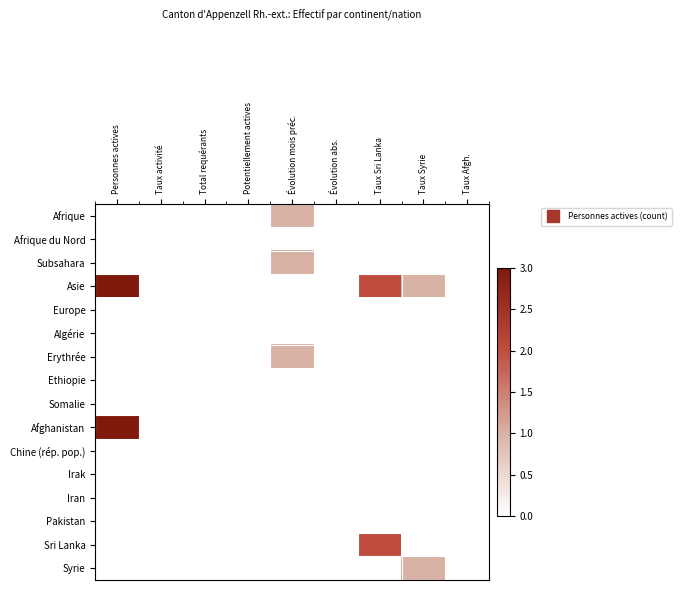

Reading right to left, transcribe all the data shown in this chart.

Afrique: Taux Afgh.=0	Taux Syrie=0	Taux Sri Lanka=0	Évolution abs.=0	Évolution mois préc.=1	Potentiellement actives=0	Total requérants=0	Taux activité=0	Personnes actives=0
Afrique du Nord: Taux Afgh.=0	Taux Syrie=0	Taux Sri Lanka=0	Évolution abs.=0	Évolution mois préc.=0	Potentiellement actives=0	Total requérants=0	Taux activité=0	Personnes actives=0
Subsahara: Taux Afgh.=0	Taux Syrie=0	Taux Sri Lanka=0	Évolution abs.=0	Évolution mois préc.=1	Potentiellement actives=0	Total requérants=0	Taux activité=0	Personnes actives=0
Asie: Taux Afgh.=0	Taux Syrie=1	Taux Sri Lanka=2	Évolution abs.=0	Évolution mois préc.=0	Potentiellement actives=0	Total requérants=0	Taux activité=0	Personnes actives=3
Europe: Taux Afgh.=0	Taux Syrie=0	Taux Sri Lanka=0	Évolution abs.=0	Évolution mois préc.=0	Potentiellement actives=0	Total requérants=0	Taux activité=0	Personnes actives=0
Algérie: Taux Afgh.=0	Taux Syrie=0	Taux Sri Lanka=0	Évolution abs.=0	Évolution mois préc.=0	Potentiellement actives=0	Total requérants=0	Taux activité=0	Personnes actives=0
Erythrée: Taux Afgh.=0	Taux Syrie=0	Taux Sri Lanka=0	Évolution abs.=0	Évolution mois préc.=1	Potentiellement actives=0	Total requérants=0	Taux activité=0	Personnes actives=0
Ethiopie: Taux Afgh.=0	Taux Syrie=0	Taux Sri Lanka=0	Évolution abs.=0	Évolution mois préc.=0	Potentiellement actives=0	Total requérants=0	Taux activité=0	Personnes actives=0
Somalie: Taux Afgh.=0	Taux Syrie=0	Taux Sri Lanka=0	Évolution abs.=0	Évolution mois préc.=0	Potentiellement actives=0	Total requérants=0	Taux activité=0	Personnes actives=0
Afghanistan: Taux Afgh.=0	Taux Syrie=0	Taux Sri Lanka=0	Évolution abs.=0	Évolution mois préc.=0	Potentiellement actives=0	Total requérants=0	Taux activité=0	Personnes actives=3
Chine (rép. pop.): Taux Afgh.=0	Taux Syrie=0	Taux Sri Lanka=0	Évolution abs.=0	Évolution mois préc.=0	Potentiellement actives=0	Total requérants=0	Taux activité=0	Personnes actives=0
Irak: Taux Afgh.=0	Taux Syrie=0	Taux Sri Lanka=0	Évolution abs.=0	Évolution mois préc.=0	Potentiellement actives=0	Total requérants=0	Taux activité=0	Personnes actives=0
Iran: Taux Afgh.=0	Taux Syrie=0	Taux Sri Lanka=0	Évolution abs.=0	Évolution mois préc.=0	Potentiellement actives=0	Total requérants=0	Taux activité=0	Personnes actives=0
Pakistan: Taux Afgh.=0	Taux Syrie=0	Taux Sri Lanka=0	Évolution abs.=0	Évolution mois préc.=0	Potentiellement actives=0	Total requérants=0	Taux activité=0	Personnes actives=0
Sri Lanka: Taux Afgh.=0	Taux Syrie=0	Taux Sri Lanka=2	Évolution abs.=0	Évolution mois préc.=0	Potentiellement actives=0	Total requérants=0	Taux activité=0	Personnes actives=0
Syrie: Taux Afgh.=0	Taux Syrie=1	Taux Sri Lanka=0	Évolution abs.=0	Évolution mois préc.=0	Potentiellement actives=0	Total requérants=0	Taux activité=0	Personnes actives=0